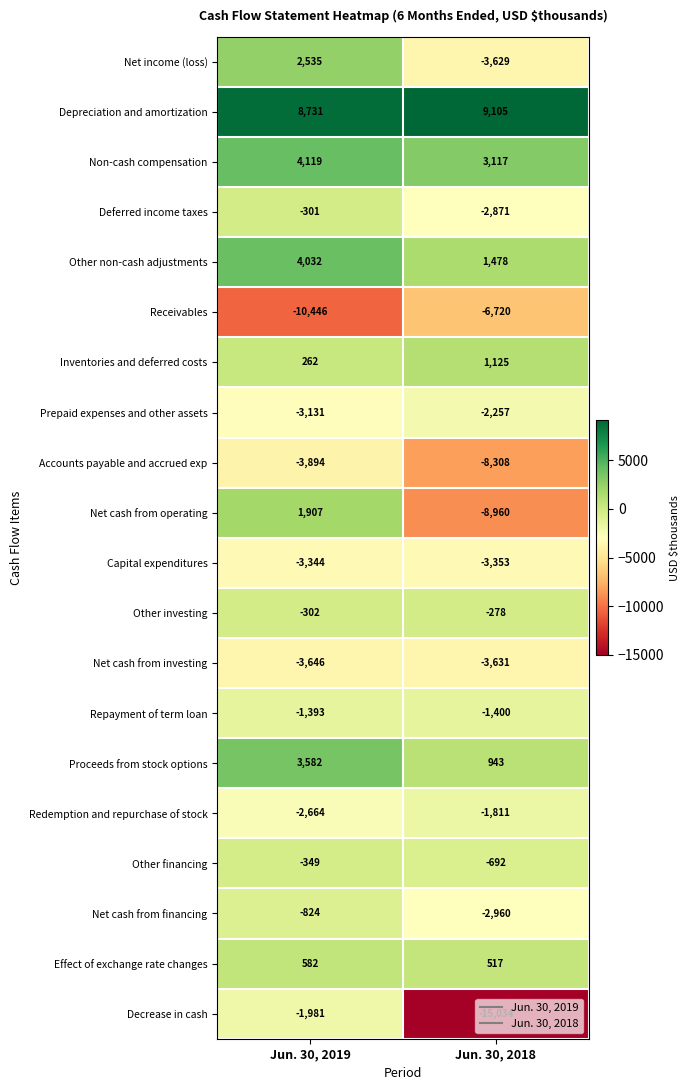

Which category has the lowest value across all series?

Jun. 30, 2018